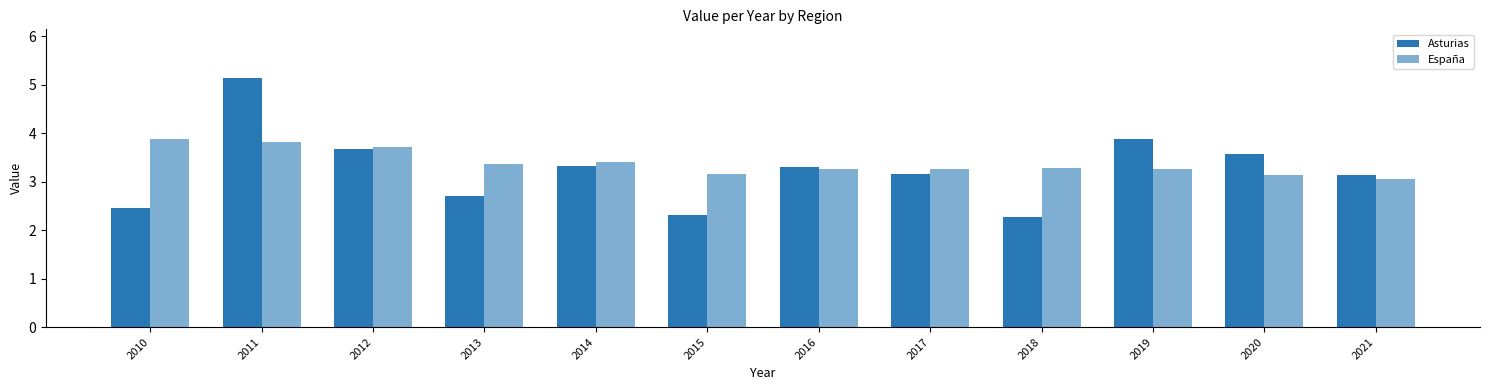

List the series in order of their overall mean, lowest first.

Asturias, España